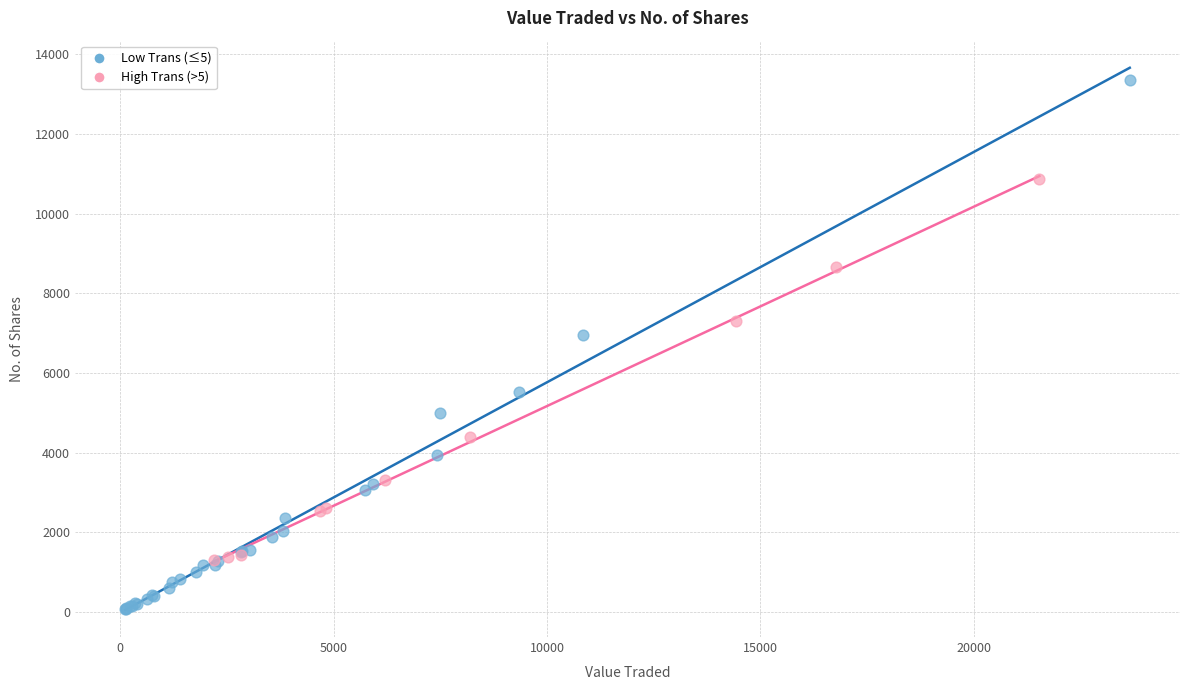

Which series contains the lowest Y value?

Low Trans (≤5)